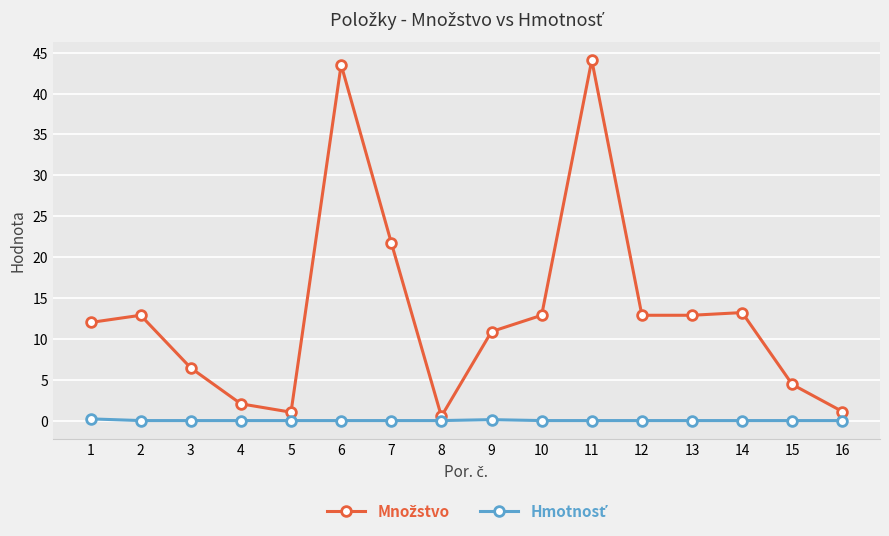

At how many categories does at least one series exceed 7?

10